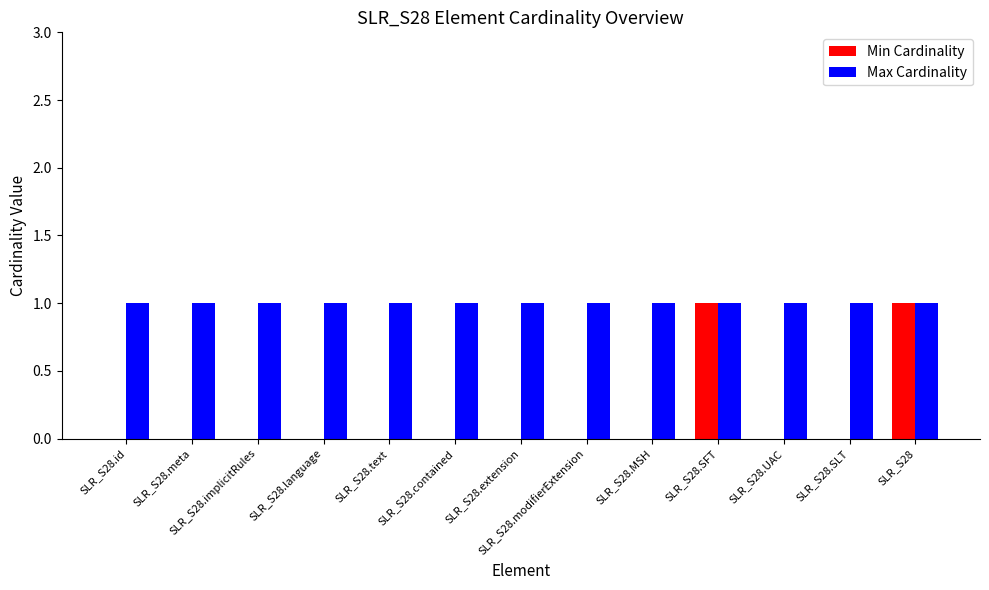

Is it true that Max Cardinality equals 1 at SLR_S28.text?

True